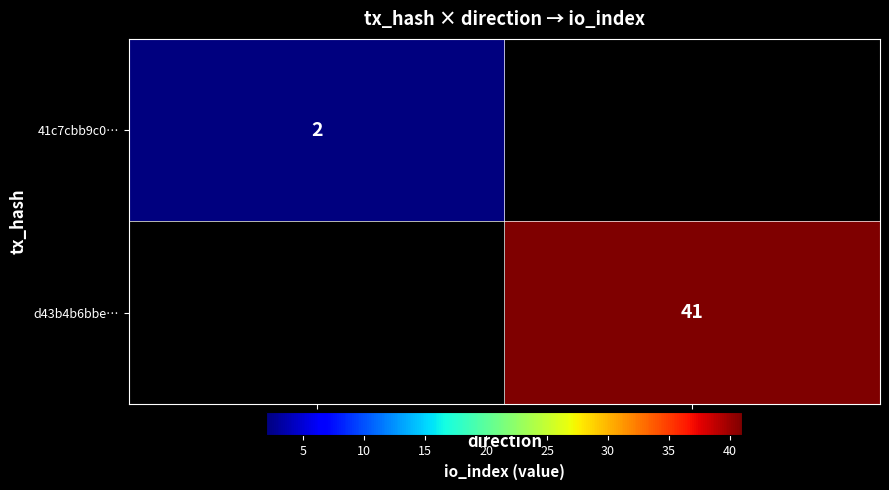

Is the value of d43b4b6bbe… at 1 greater than the value of 41c7cbb9c0… at -1?

Yes